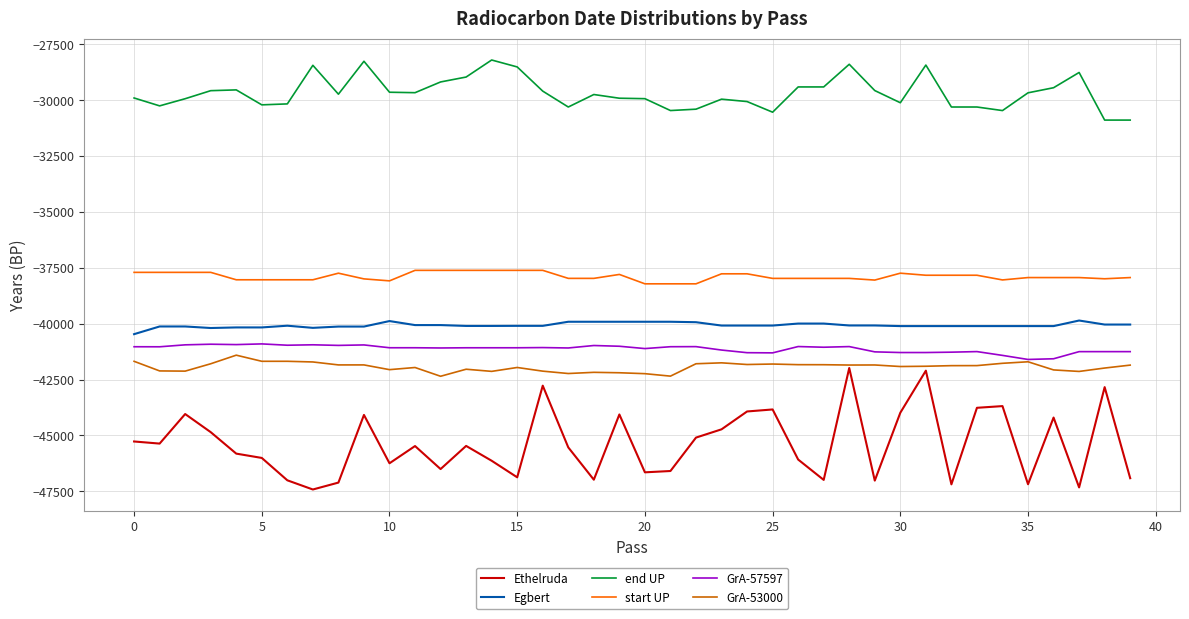

Which series has the largest range (max minus min)?

Ethelruda